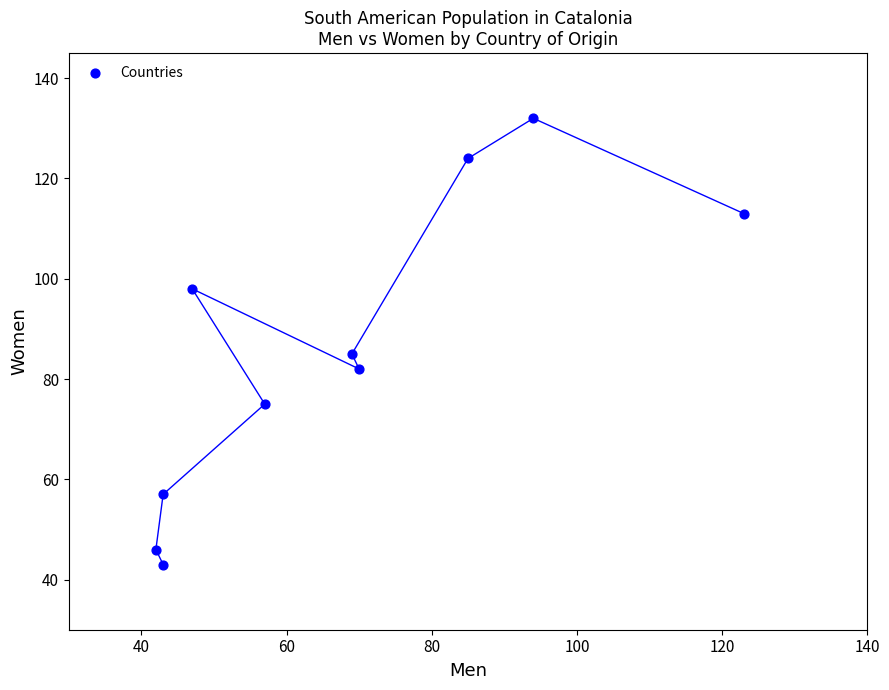

What is the range of Y values (max minus min)?

89